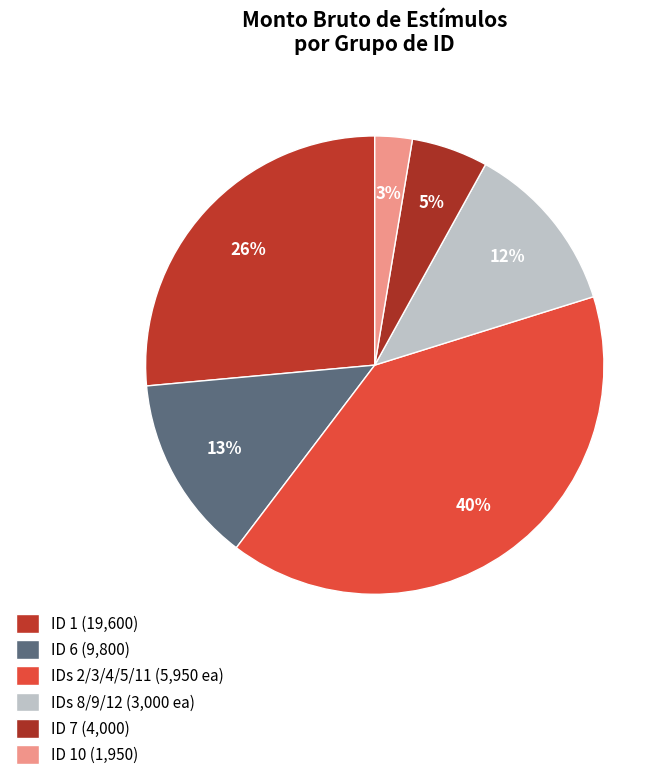

Rank the categories by value from highest to lowest.

1, 6, 2, 3, 4, 5, 11, 7, 8, 9, 12, 10